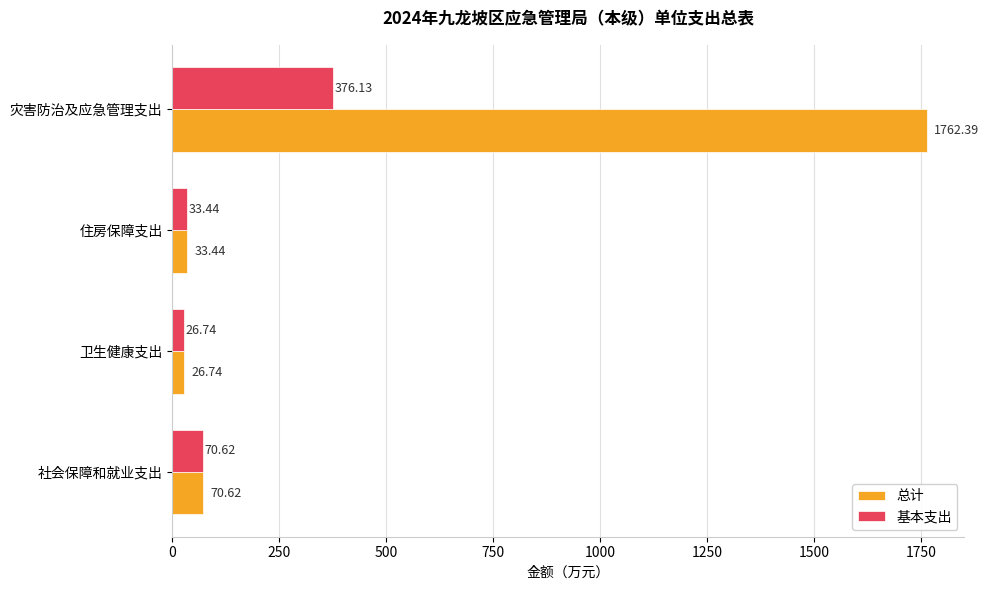

Where is 基本支出 nearest to the value 201?

社会保障和就业支出